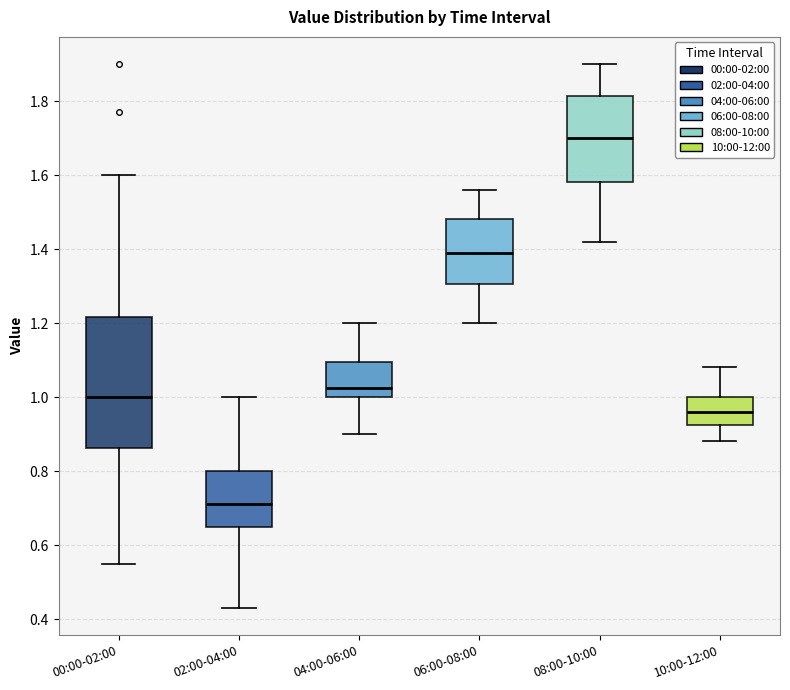

Reading left to right, read every box against the y-axis: the position of its median line, the range the box covers, and the ends of its whiskers. The values are not printed on the chart, so give them approximately, as read against the axis.

00:00-02:00: median 1.00, box 0.86 to 1.22, whiskers 0.56 to 1.60
02:00-04:00: median 0.72, box 0.66 to 0.80, whiskers 0.44 to 1.00
04:00-06:00: median 1.02, box 1.00 to 1.10, whiskers 0.90 to 1.20
06:00-08:00: median 1.40, box 1.30 to 1.48, whiskers 1.20 to 1.56
08:00-10:00: median 1.70, box 1.58 to 1.82, whiskers 1.42 to 1.90
10:00-12:00: median 0.96, box 0.92 to 1.00, whiskers 0.88 to 1.08